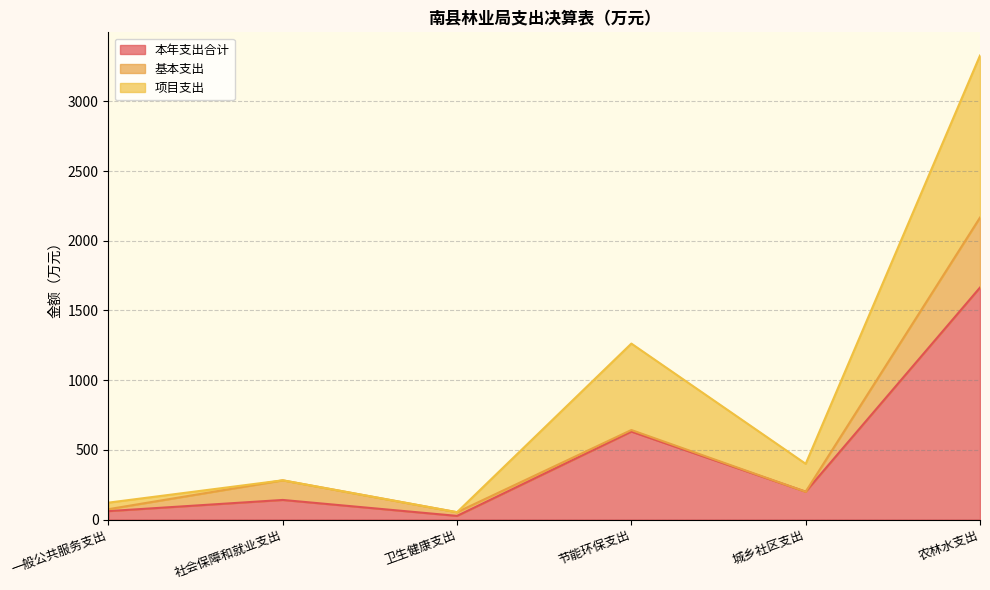

True or false: 项目支出 has more than 2 interior local peaks.

False